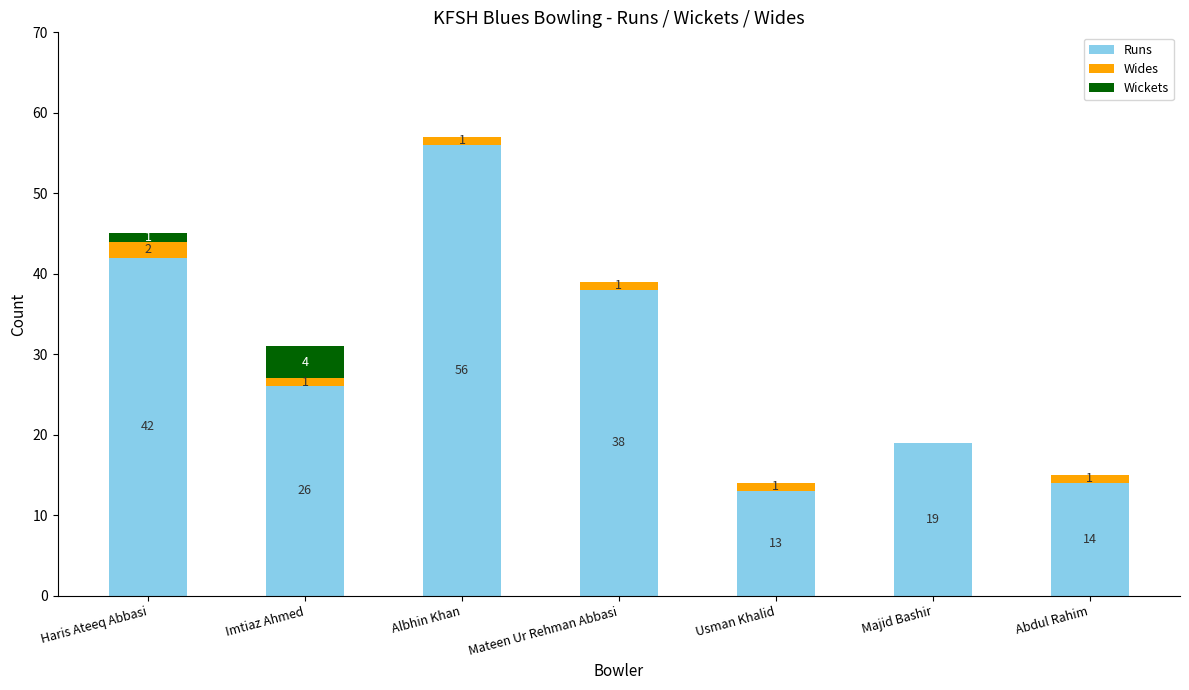

What is the total value across all series at Albhin Khan?

57